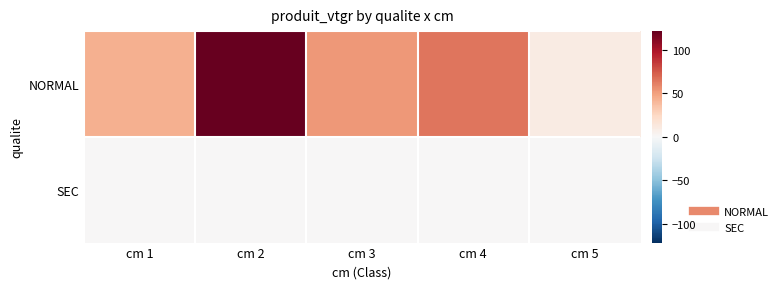

Which has a higher value, cm 2 or cm 4?

cm 2